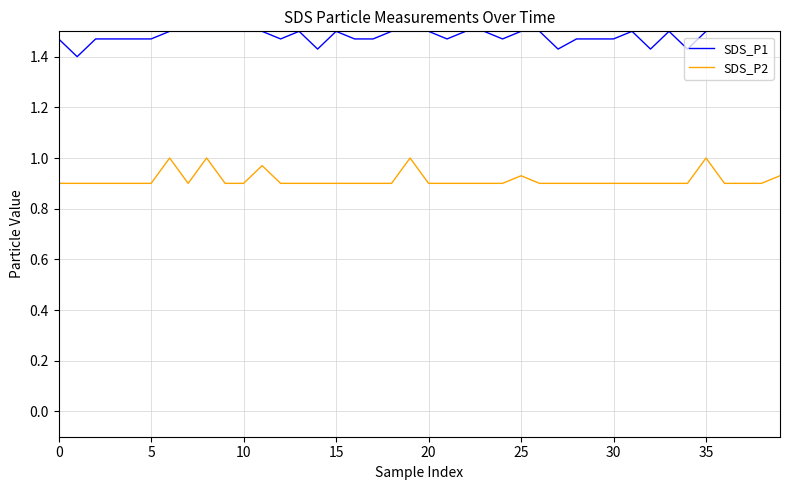

True or false: SDS_P1 and SDS_P2 intersect in this chart.

False